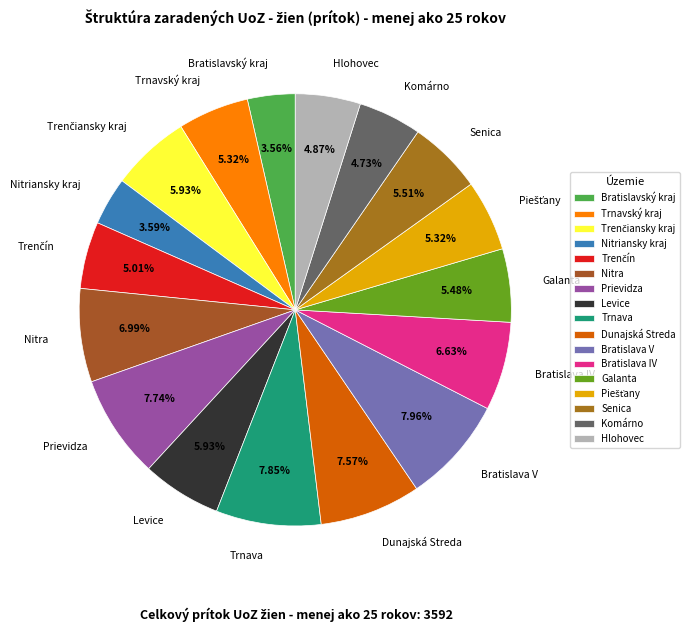

To the nearest percent, what portion does Trnava represent?

8%